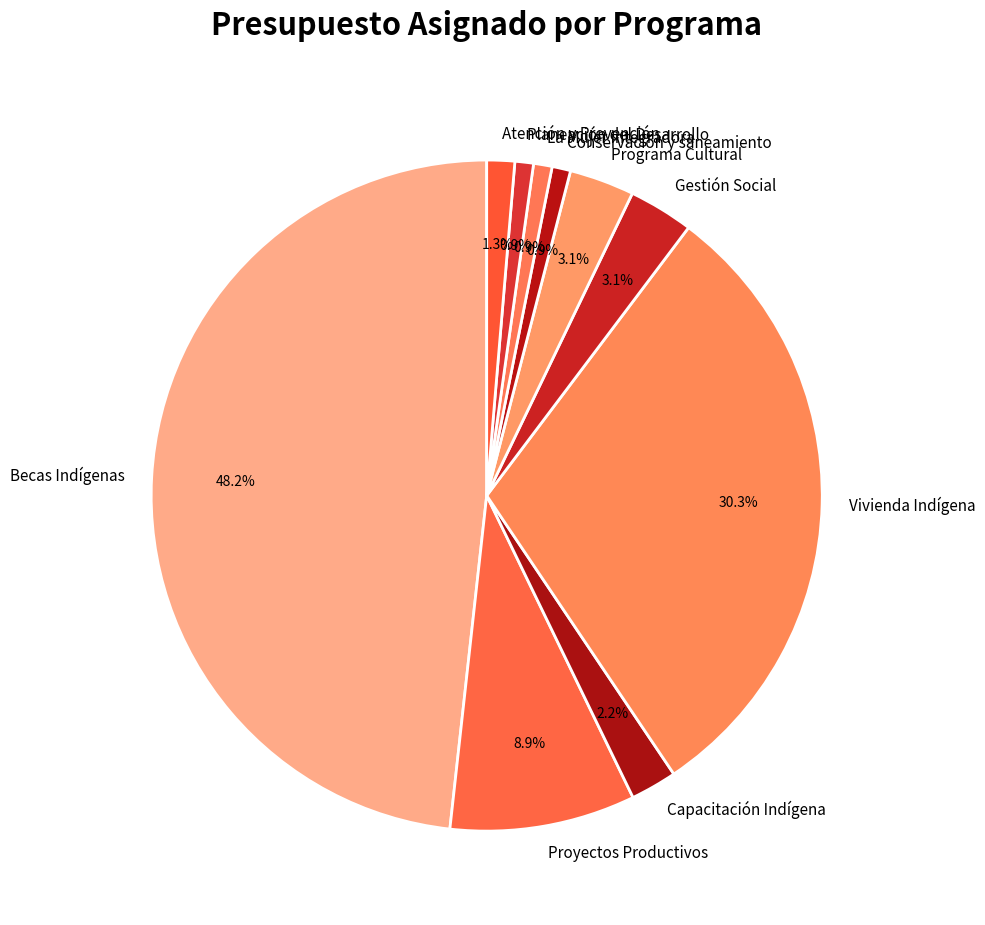

Is the sum of Becas Indígenas and La Mujer integradora greater than half?

No